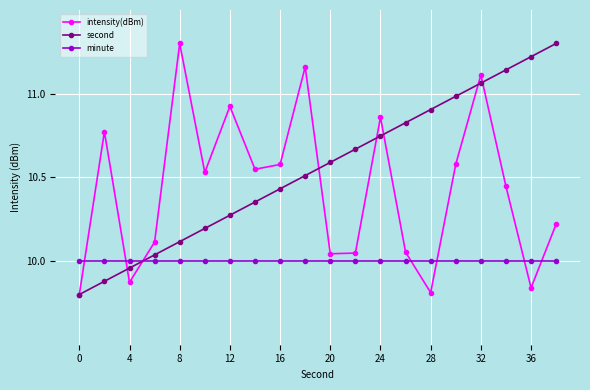

How many intersections are there between minute and second?

1